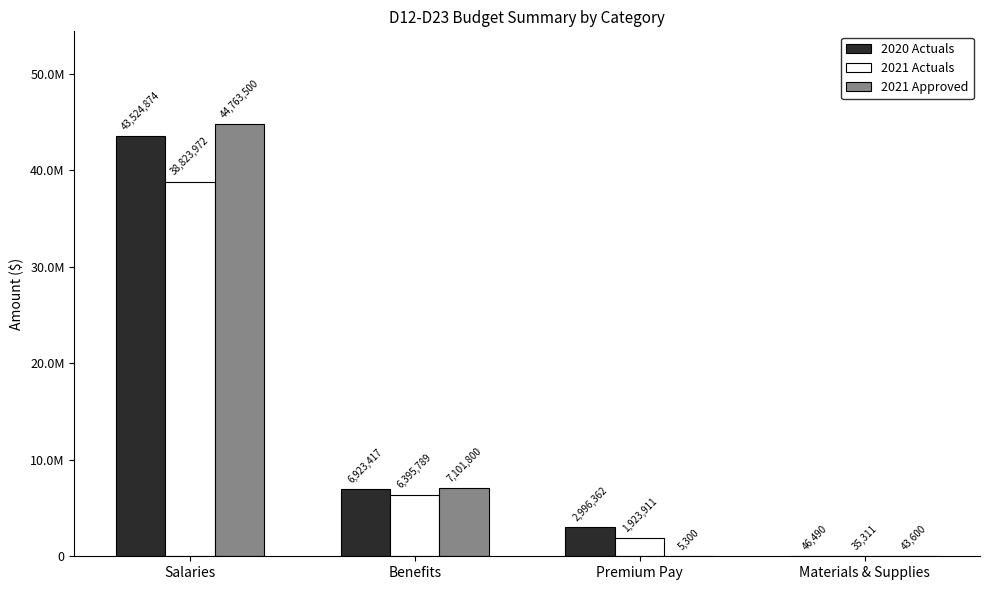

What is the maximum value shown in the chart?

44763500.0